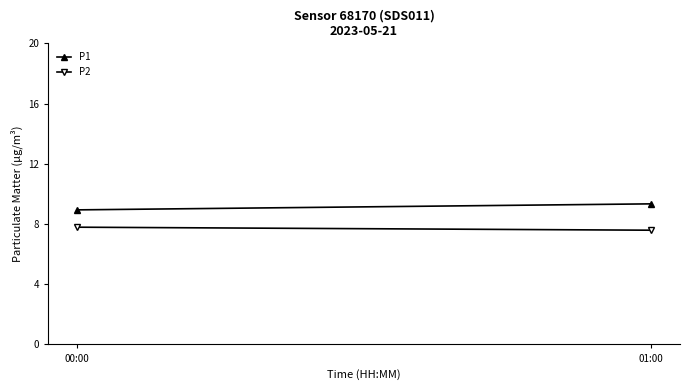

Where is P1 nearest to the value 9?

00:00